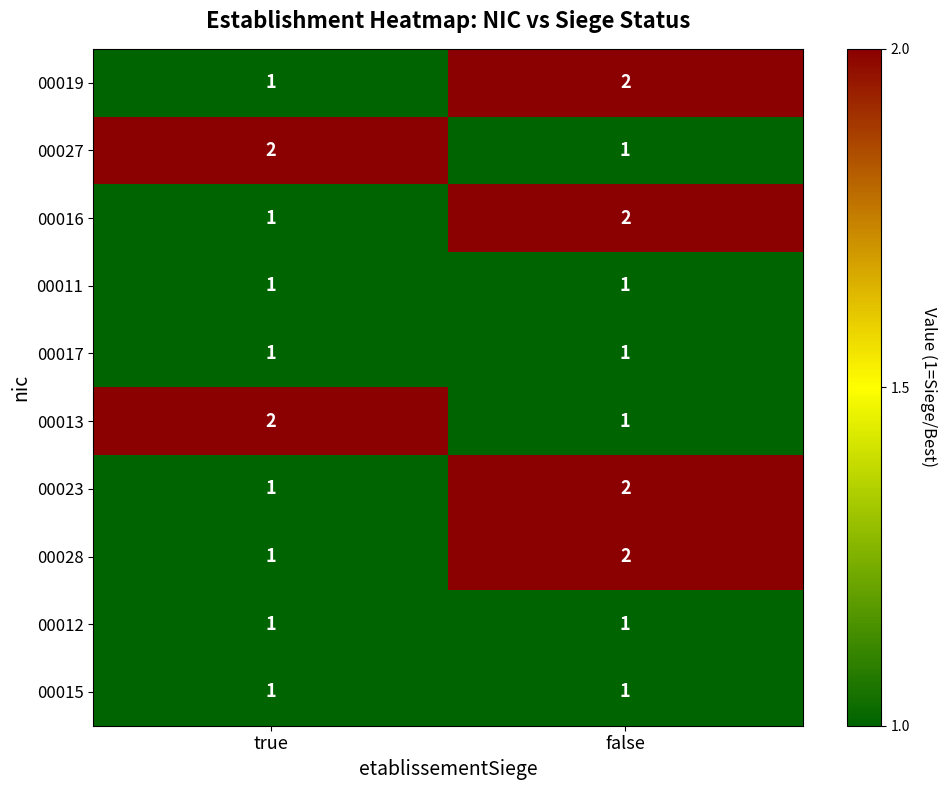

What is the difference between the highest and lowest values at true?

1